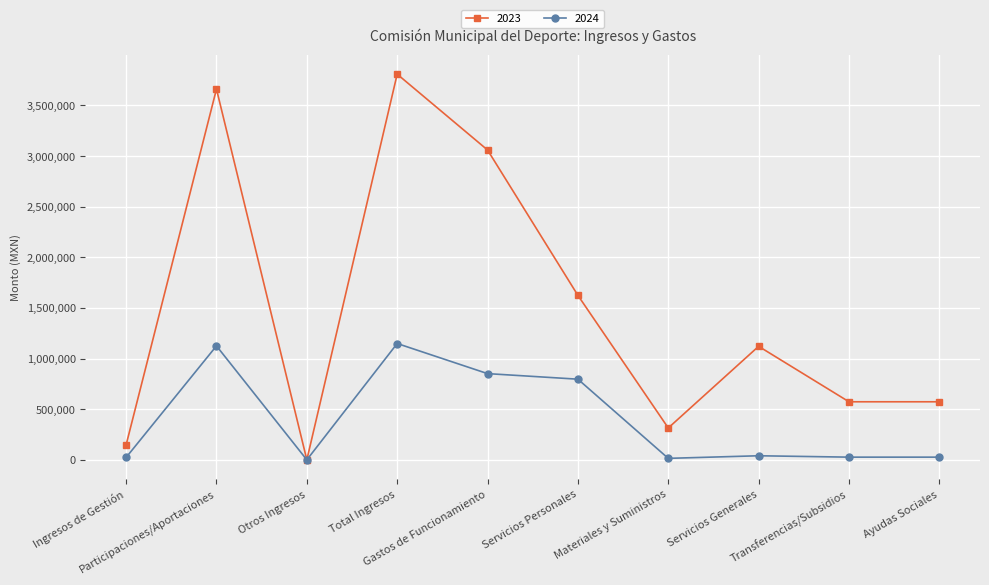

Where does the 2023 series first go above 1120845?

Participaciones/Aportaciones